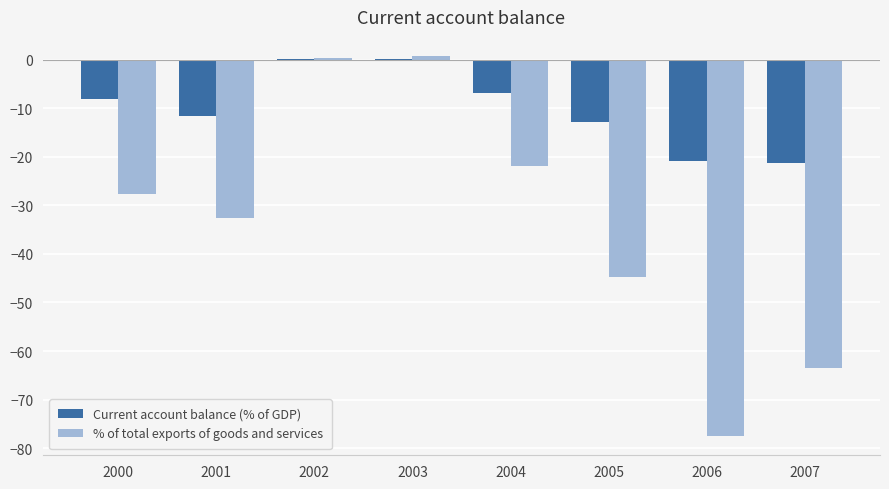

Which series has the largest total across all categories?

Current account balance (% of GDP)